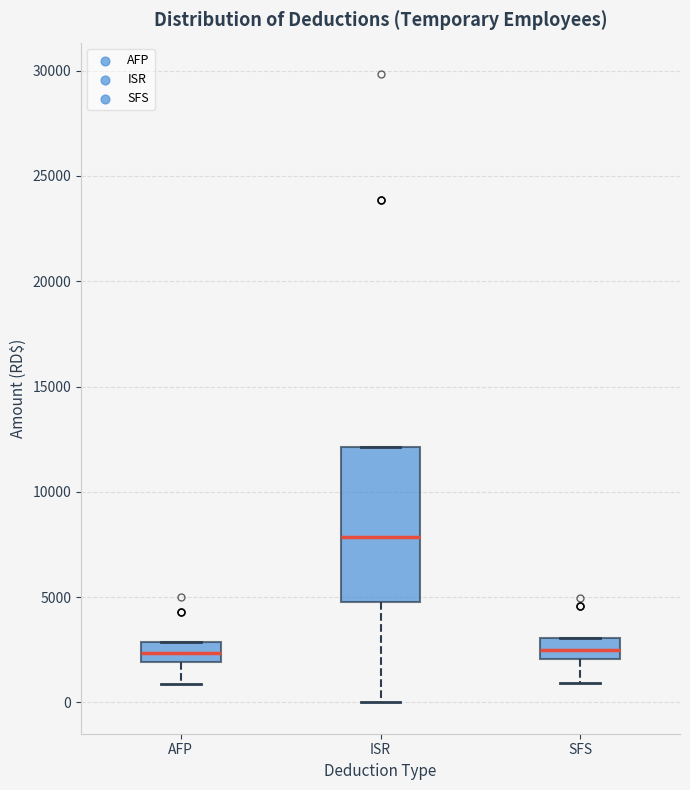

Reading left to right, read every box against the y-axis: the position of its median line, the range the box covers, and the ends of its whiskers. The values are not printed on the chart, so give them approximately, as read against the axis.

AFP: median 2500, box 2000 to 3000, whiskers 1000 to 3000
ISR: median 8000, box 5000 to 12000, whiskers 0 to 12000
SFS: median 2500, box 2000 to 3000, whiskers 1000 to 3000